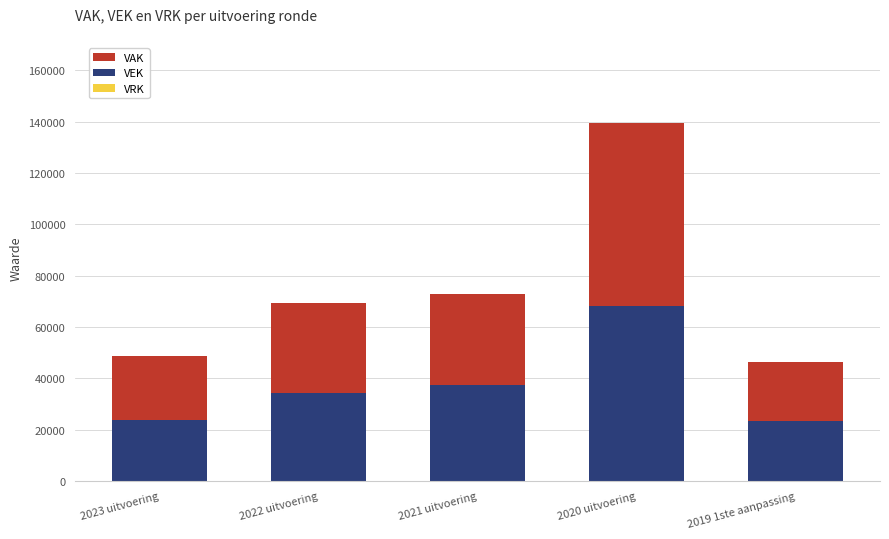

At which category is the sum across all series the highest?

2020 uitvoering